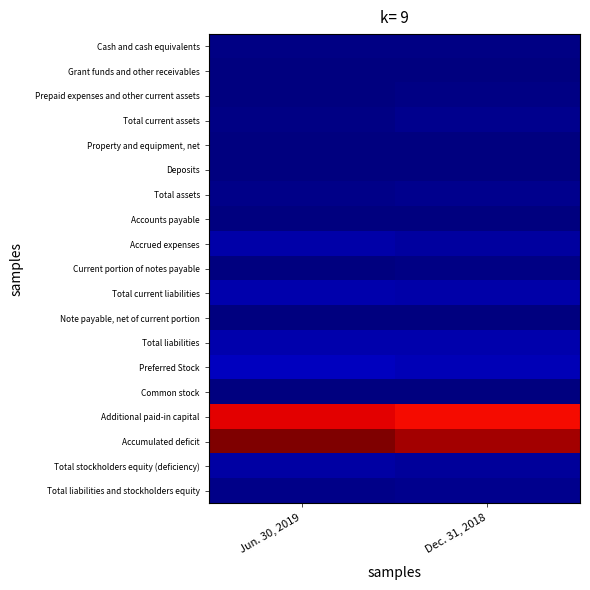

Reading left to right, what are all the values shown in this chart?

Cash and cash equivalents: Jun. 30, 2019=216411	Dec. 31, 2018=259701
Grant funds and other receivables: Jun. 30, 2019=64246	Dec. 31, 2018=121814
Prepaid expenses and other current assets: Jun. 30, 2019=39139	Dec. 31, 2018=238189
Total current assets: Jun. 30, 2019=319796	Dec. 31, 2018=619704
Property and equipment, net: Jun. 30, 2019=11827	Dec. 31, 2018=11350
Deposits: Jun. 30, 2019=11010	Dec. 31, 2018=11010
Total assets: Jun. 30, 2019=342633	Dec. 31, 2018=642064
Accounts payable: Jun. 30, 2019=116207	Dec. 31, 2018=125859
Accrued expenses: Jun. 30, 2019=1510268	Dec. 31, 2018=1238552
Current portion of notes payable: Jun. 30, 2019=12500	Dec. 31, 2018=260420
Total current liabilities: Jun. 30, 2019=1638975	Dec. 31, 2018=1624831
Note payable, net of current portion: Jun. 30, 2019=32291	Dec. 31, 2018=39580
Total liabilities: Jun. 30, 2019=1671266	Dec. 31, 2018=1664411
Preferred Stock: Jun. 30, 2019=2337867	Dec. 31, 2018=1971333
Common stock: Jun. 30, 2019=814	Dec. 31, 2018=438
Additional paid-in capital: Jun. 30, 2019=38165172	Dec. 31, 2018=37482766
Accumulated deficit: Jun. 30, 2019=41832486	Dec. 31, 2018=40476884
Total stockholders equity (deficiency): Jun. 30, 2019=1328633	Dec. 31, 2018=1022347
Total liabilities and stockholders equity: Jun. 30, 2019=342633	Dec. 31, 2018=642064